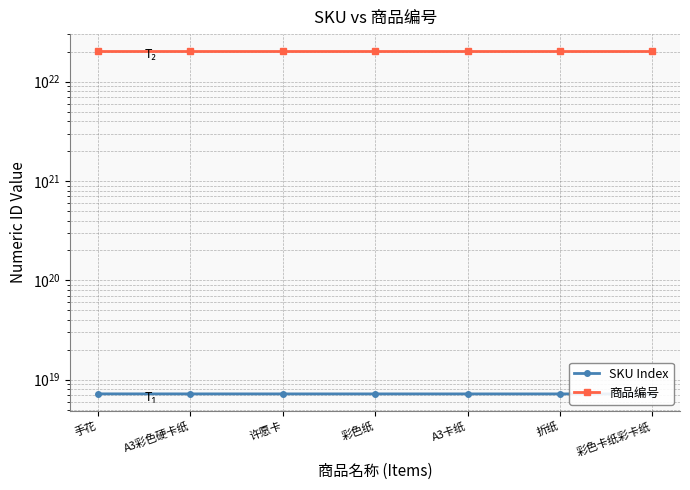

What is the total value across all series at A3卡纸?

20247197466977697267712